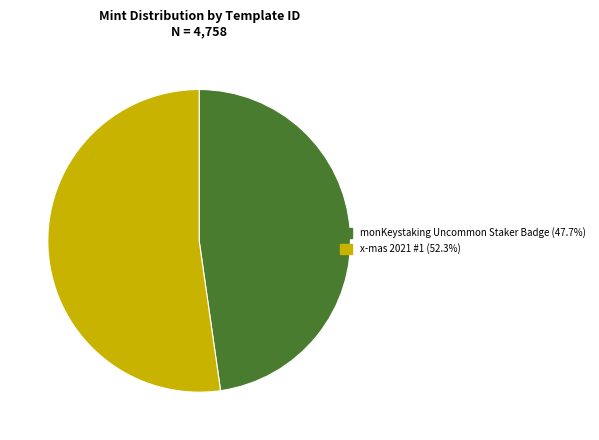

Does any single category account for the majority?

Yes